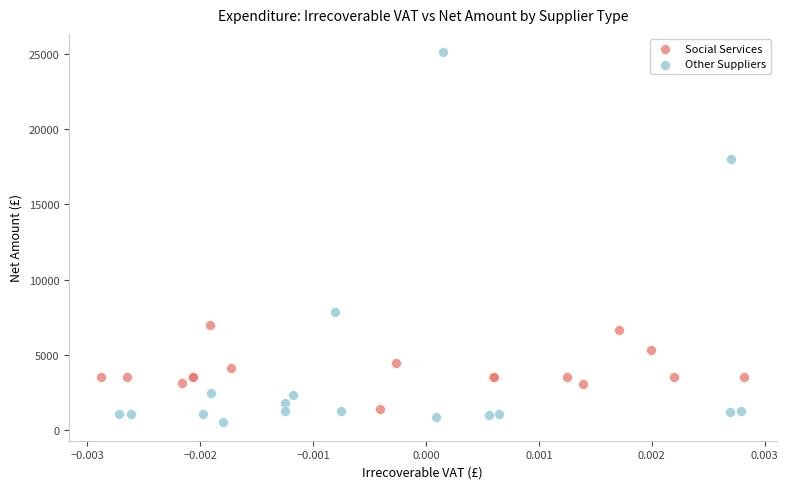

Which series reaches the maximum Y coordinate?

Other Suppliers